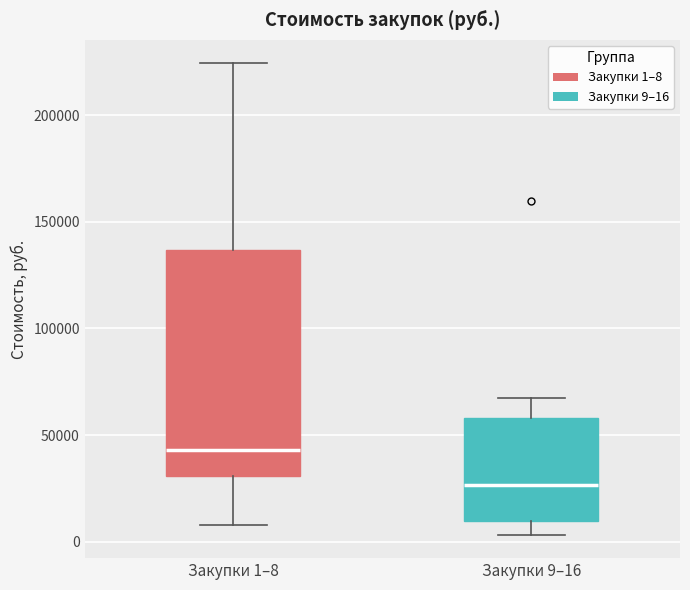

Reading left to right, read every box against the y-axis: the position of its median line, the range the box covers, and the ends of its whiskers. The values are not printed on the chart, so give them approximately, as read against the axis.

Закупки 1–8: median 45000, box 30000 to 135000, whiskers 10000 to 225000
Закупки 9–16: median 25000, box 10000 to 60000, whiskers 5000 to 65000